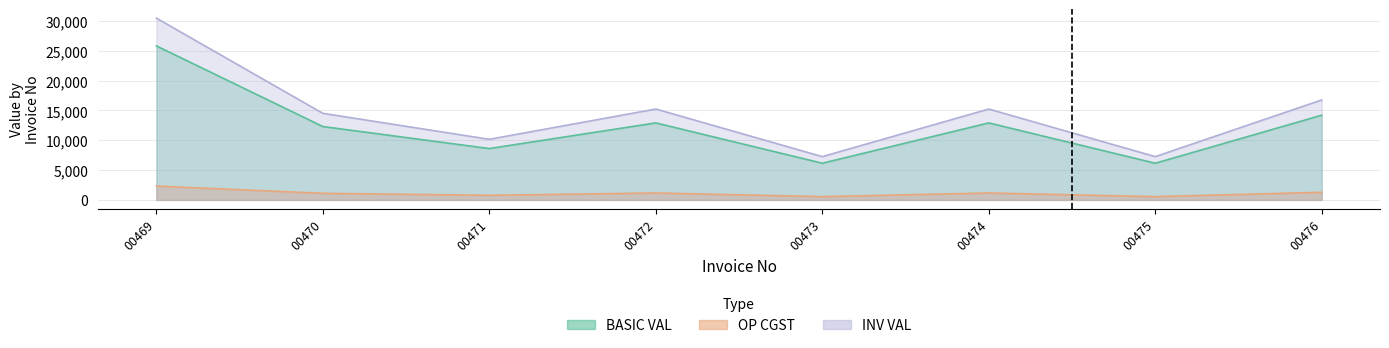

At which category is the sum across all series the highest?

00469